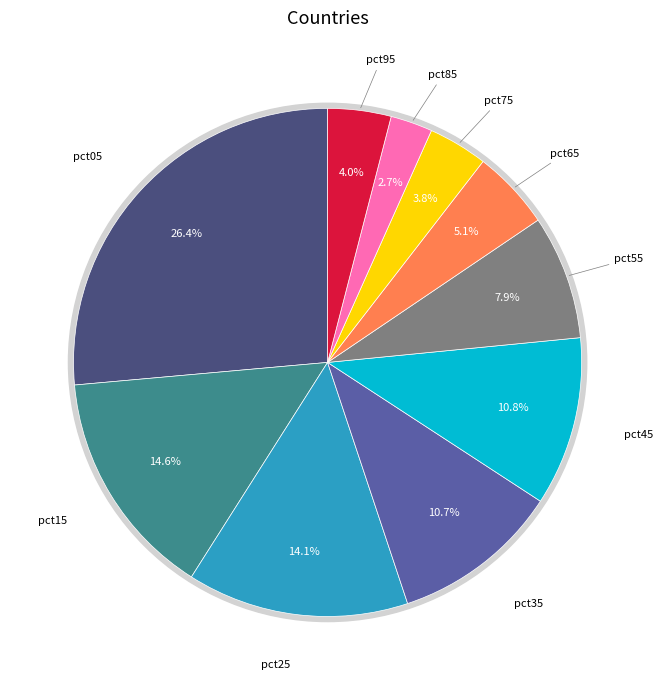

What portion of the pie excludes pct25?

85.9%